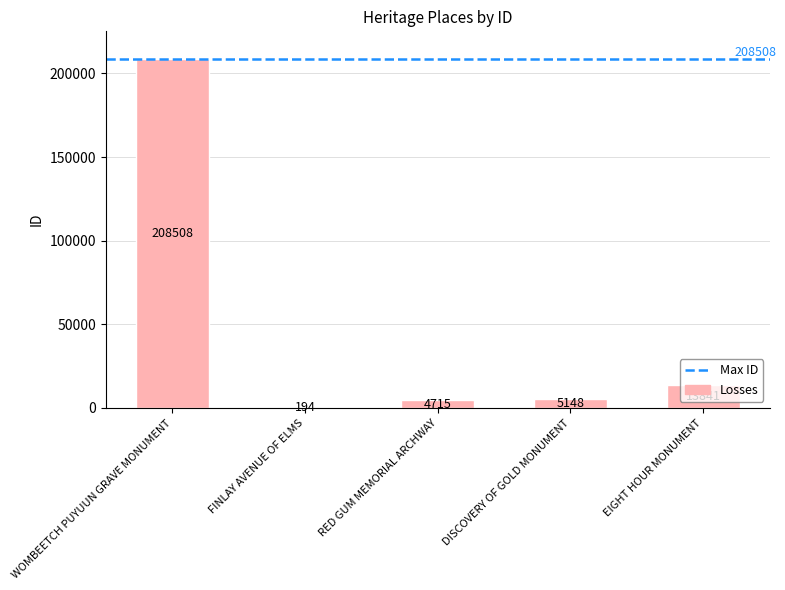

Which category has the highest value across all series?

WOMBEETCH PUYUUN GRAVE MONUMENT